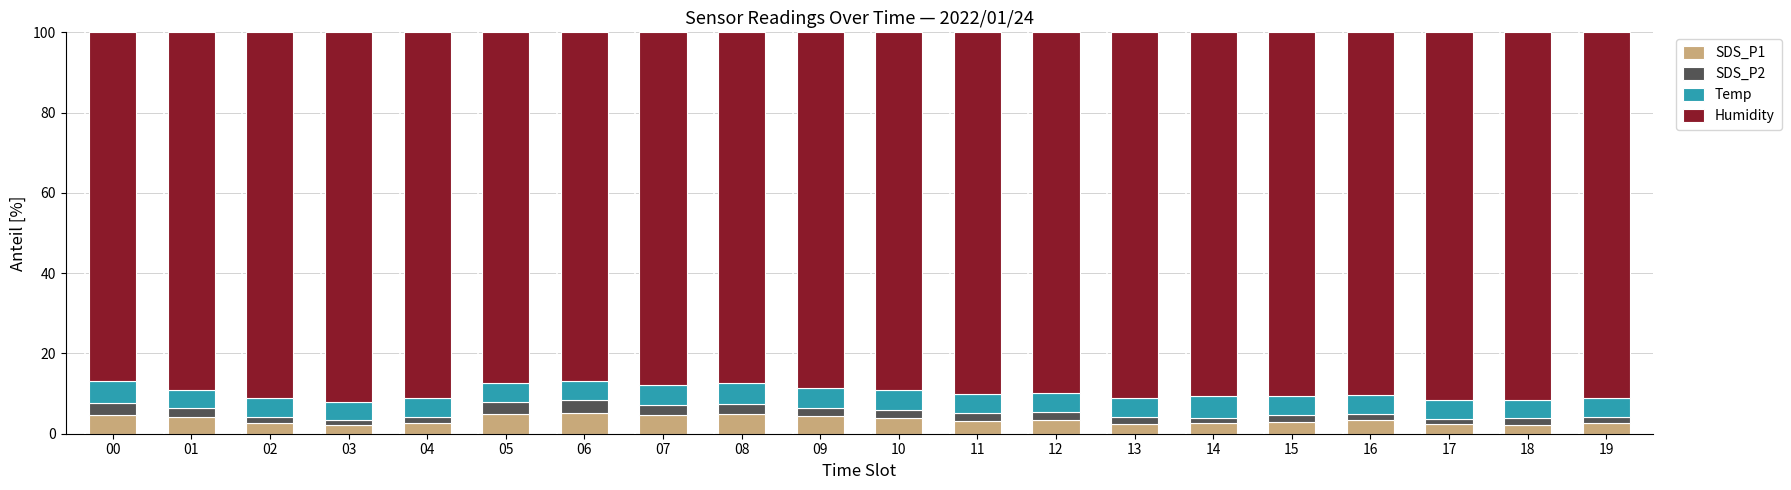

What is the highest value of the SDS_P1 series?

5.2